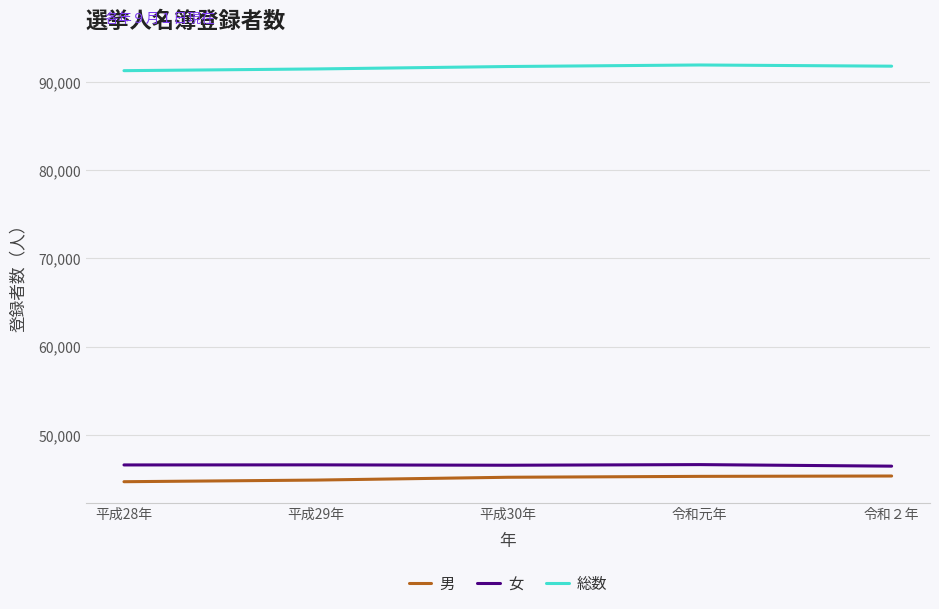

Which series has the largest total across all categories?

総数